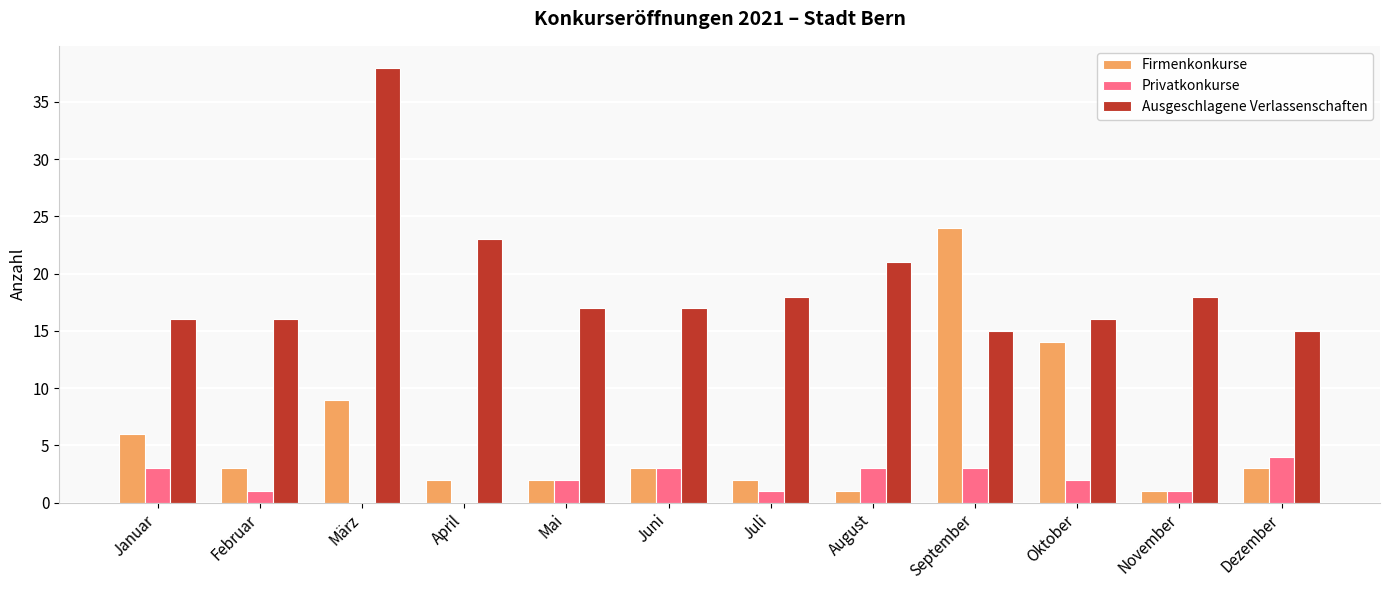

What is the sum of all Privatkonkurse values?

23